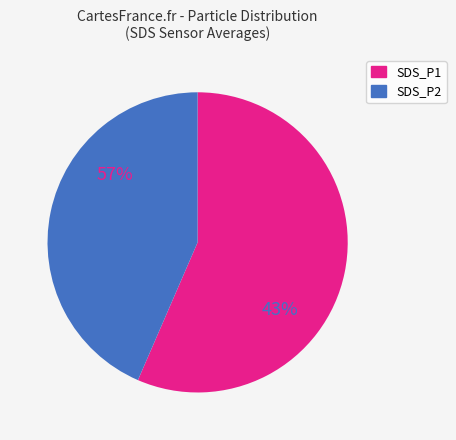

To the nearest percent, what is the difference between the largest and smallest slice percentages?

13%